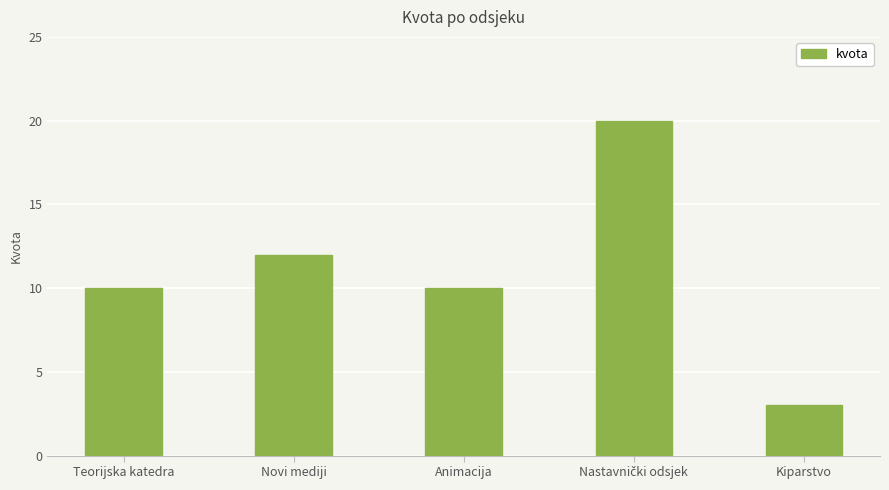

Approximately how many times larger is the value at Teorijska katedra compared to Kiparstvo?

3.3